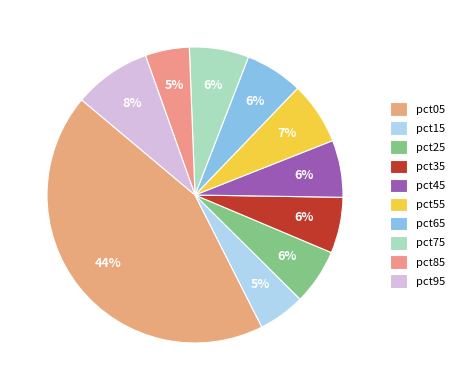

To the nearest percent, what is the average slice percentage?

10%